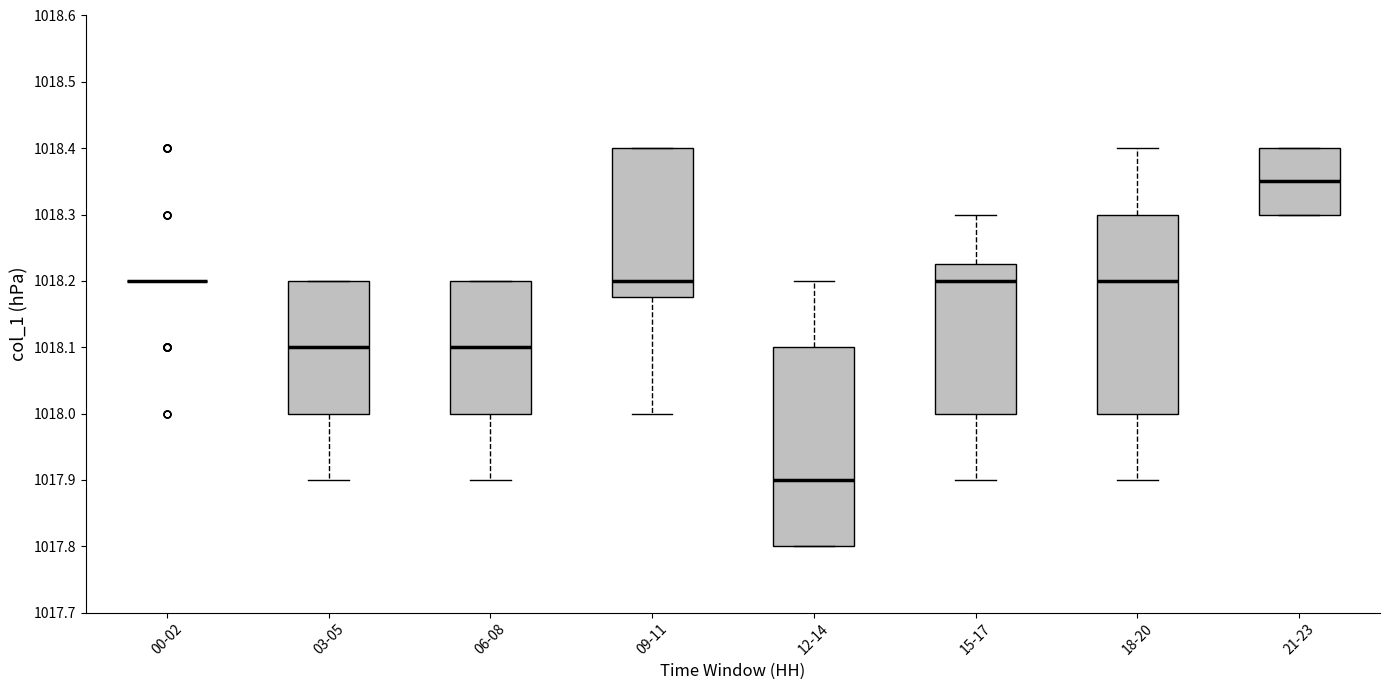

Reading left to right, transcribe this box plot: for each box, give where its median line is, the range the box spans, and where its two whiskers end, as read against the y-axis. The values are not printed on the chart, so give them approximately, as read against the axis.

00-02: box collapsed to a line at 1018.20, whiskers 1018.20 to 1018.20
03-05: median 1018.10, box 1018.00 to 1018.20, whiskers 1017.90 to 1018.20
06-08: median 1018.10, box 1018.00 to 1018.20, whiskers 1017.90 to 1018.20
09-11: median 1018.20, box 1018.18 to 1018.40, whiskers 1018.00 to 1018.40
12-14: median 1017.90, box 1017.80 to 1018.10, whiskers 1017.80 to 1018.20
15-17: median 1018.20, box 1018.00 to 1018.23, whiskers 1017.90 to 1018.30
18-20: median 1018.20, box 1018.00 to 1018.30, whiskers 1017.90 to 1018.40
21-23: median 1018.35, box 1018.30 to 1018.40, whiskers 1018.30 to 1018.40